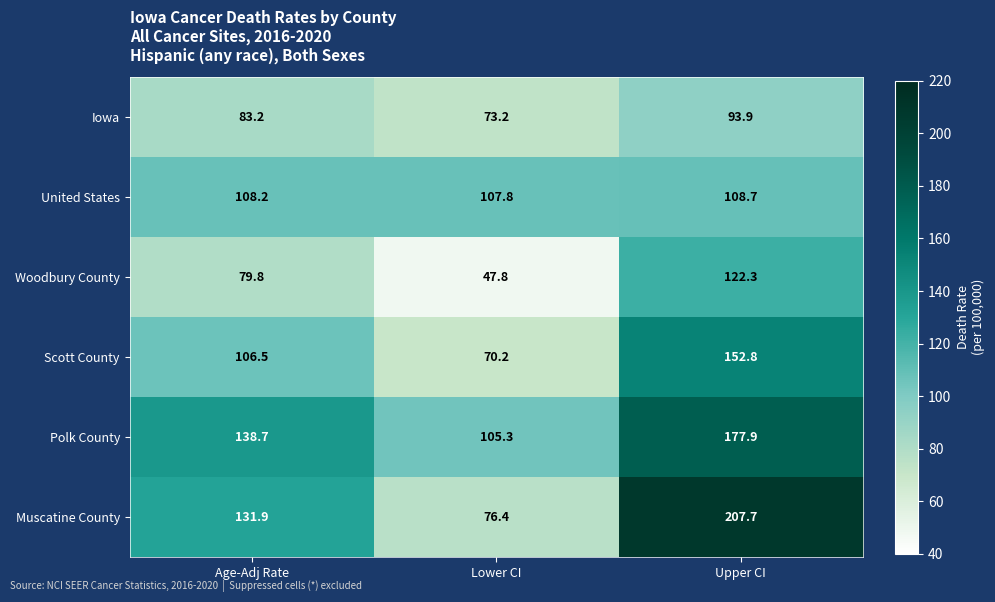

Reading right to left, transcribe all the data shown in this chart.

Iowa: 93.9	73.2	83.2
United States: 108.7	107.8	108.2
Woodbury County: 122.3	47.8	79.8
Scott County: 152.8	70.2	106.5
Polk County: 177.9	105.3	138.7
Muscatine County: 207.7	76.4	131.9